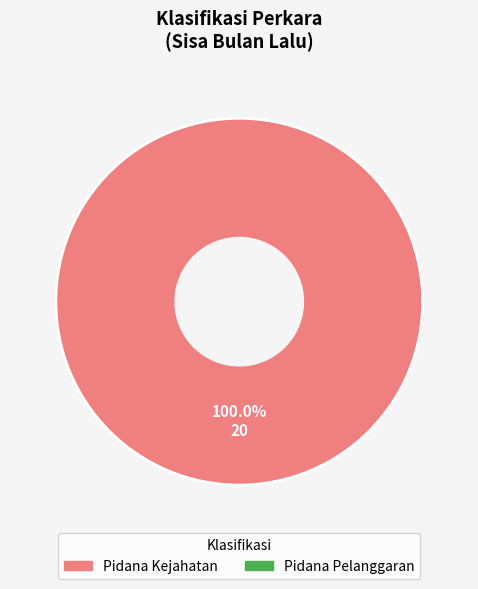

Is there any slice that represents more than half of the pie?

Yes